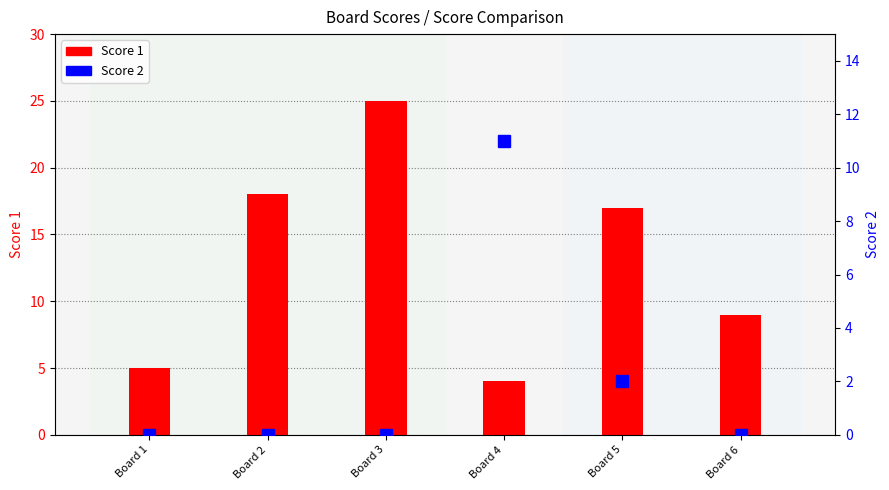

Rank the series by their maximum value, from lowest to highest.

Score 2, Score 1